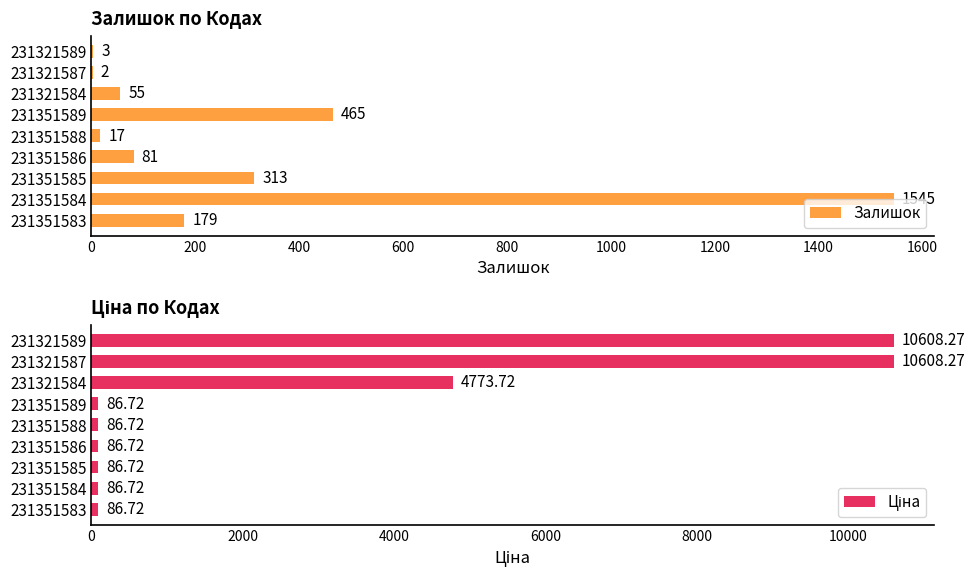

Where is Залишок nearest to the value 773?

231351589